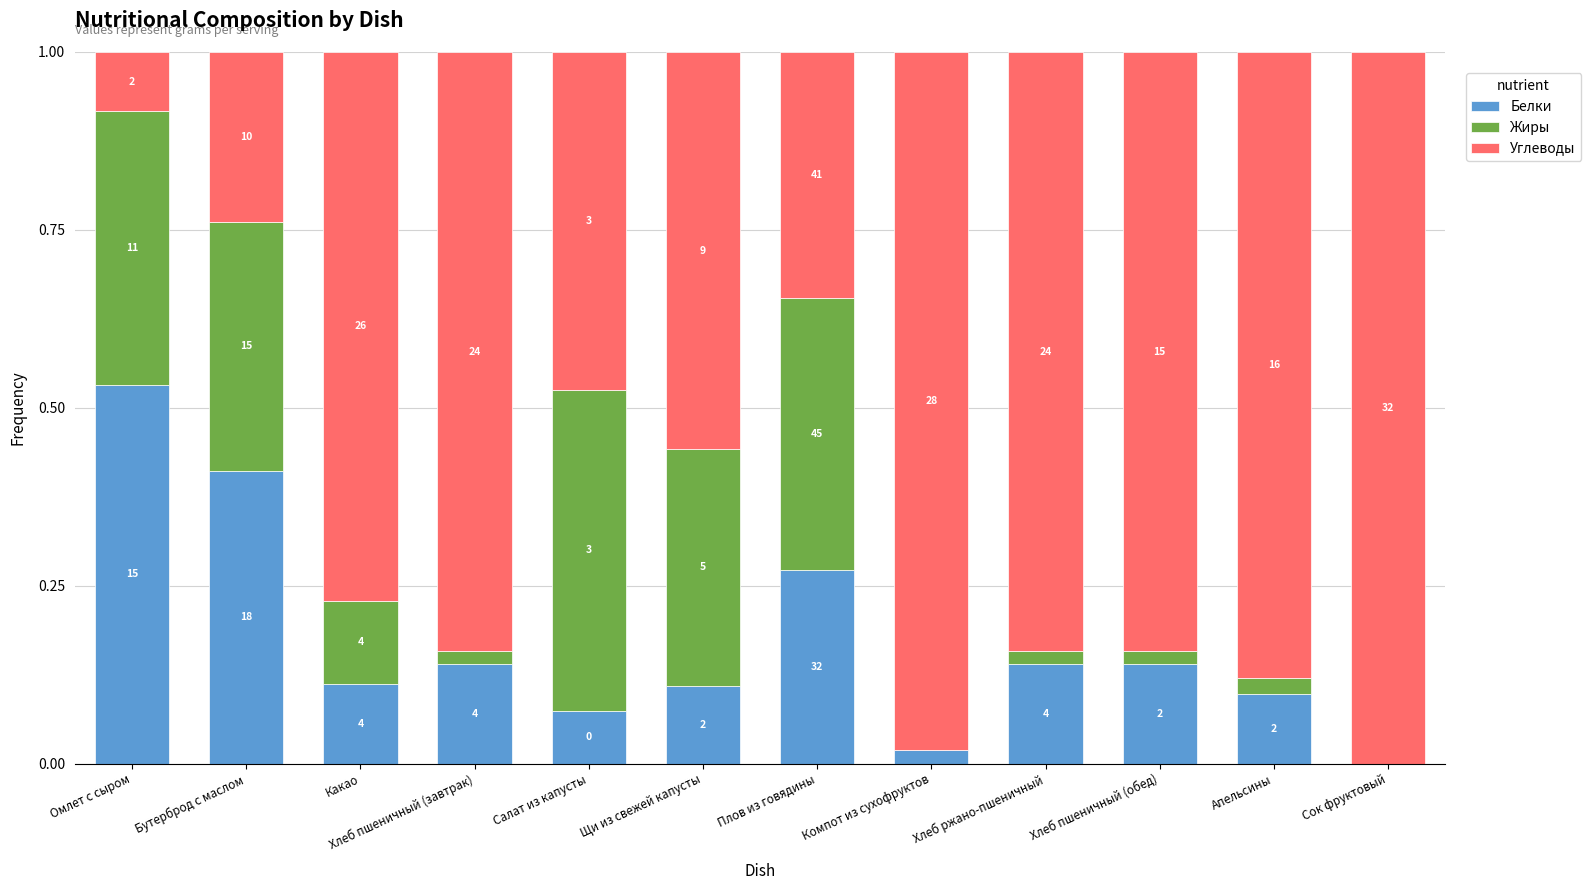

What is the sum of all Углеводы values?

7.9